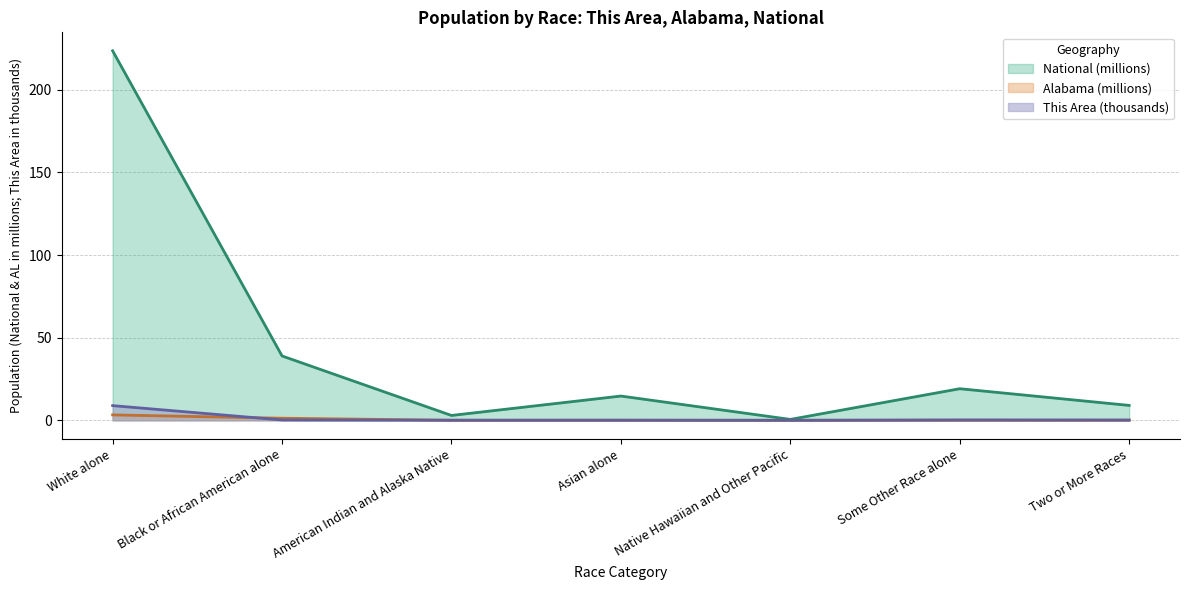

Rank the series by their maximum value, from highest to lowest.

National (millions), This Area (thousands), Alabama (millions)